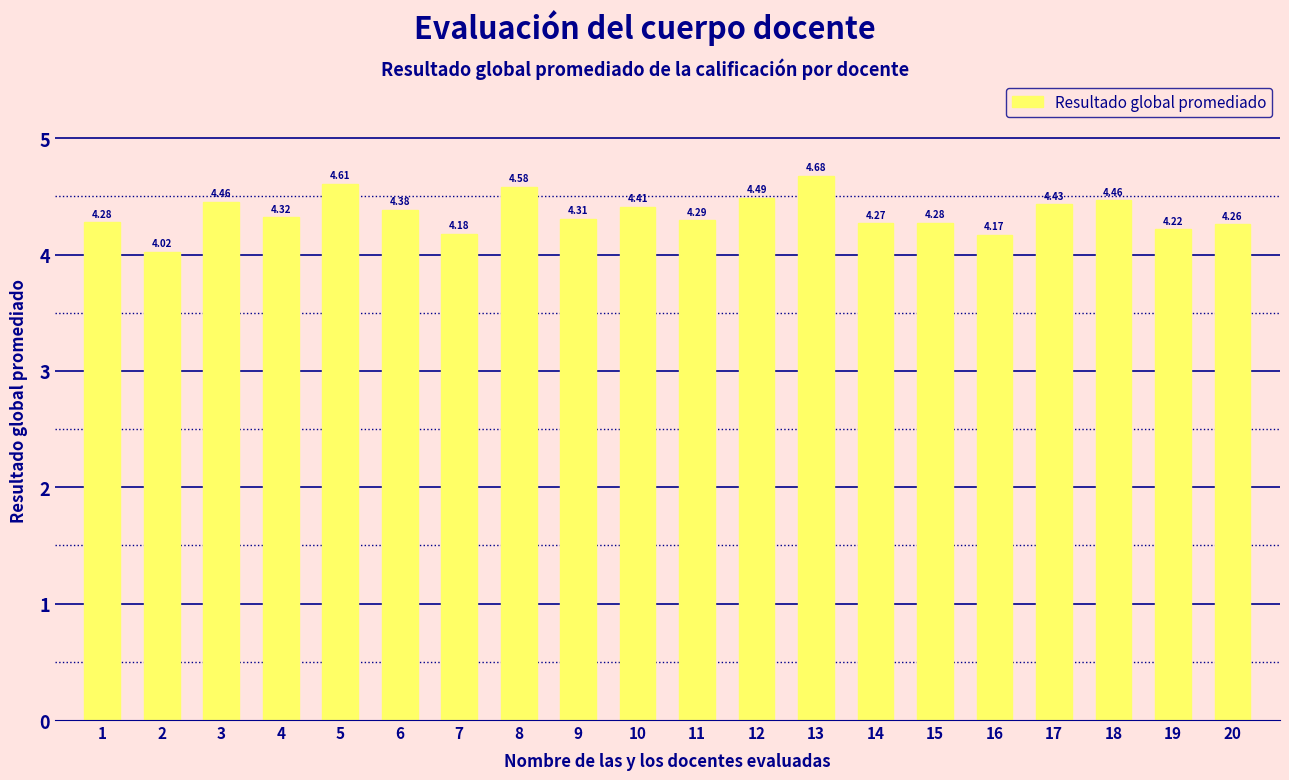

What is the change in value from 11 to 19?

-0.1